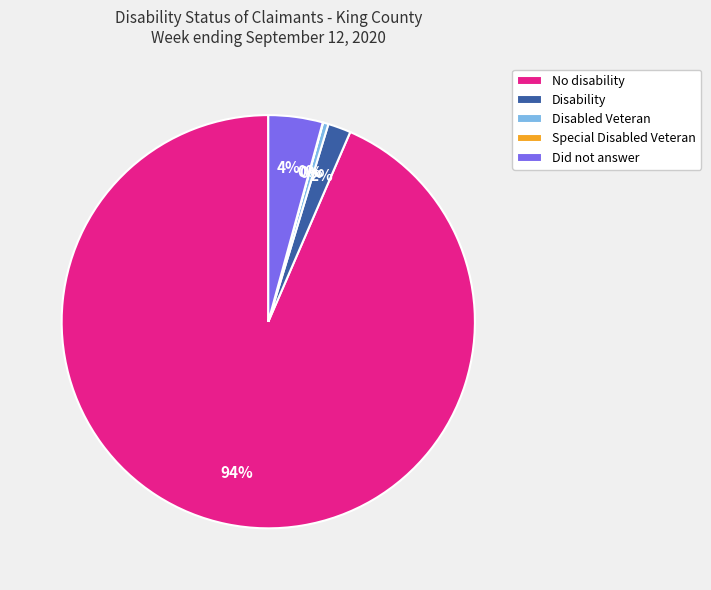

Combined, do No disability and Did not answer account for over 50%?

Yes